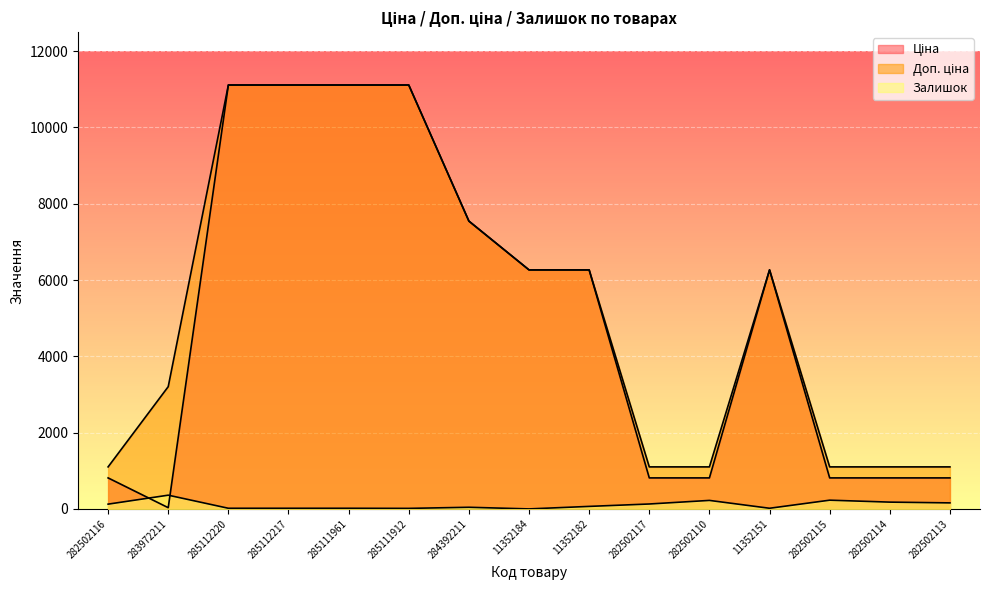

How many categories are shown in the chart?

15